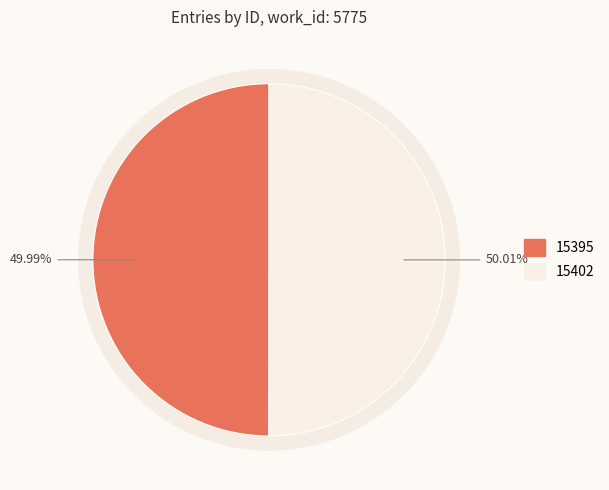

Is there any slice that represents more than half of the pie?

Yes